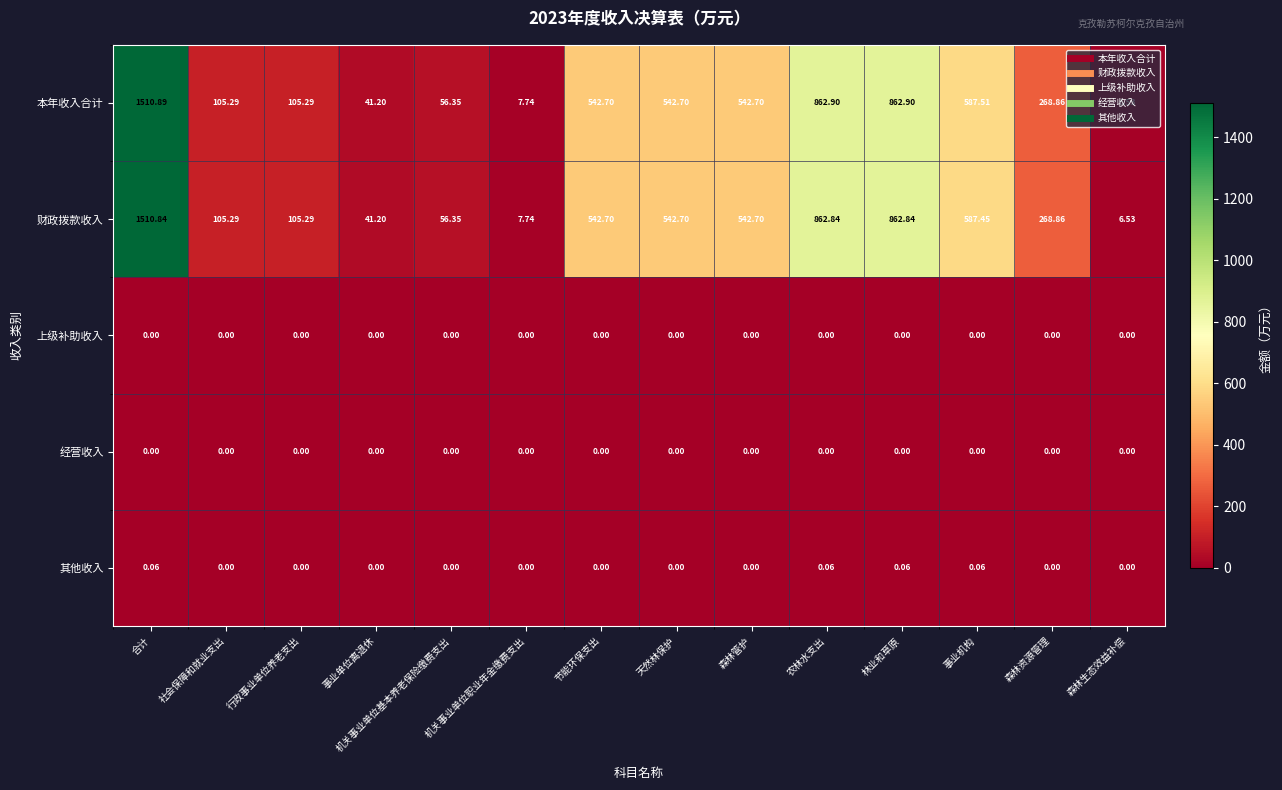

Which series has the largest total across all categories?

本年收入合计